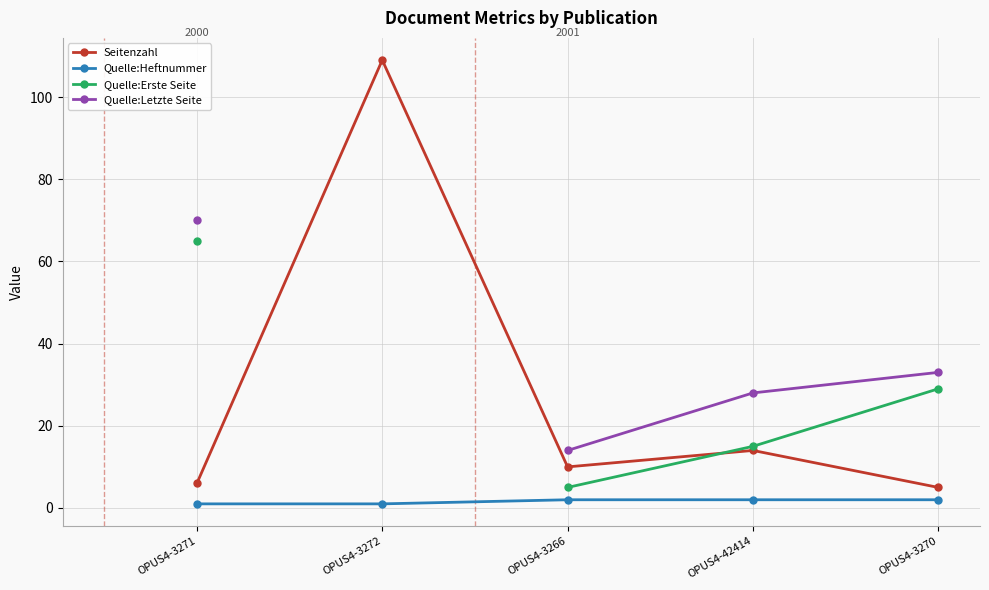

How many lines are shown in the chart?

4